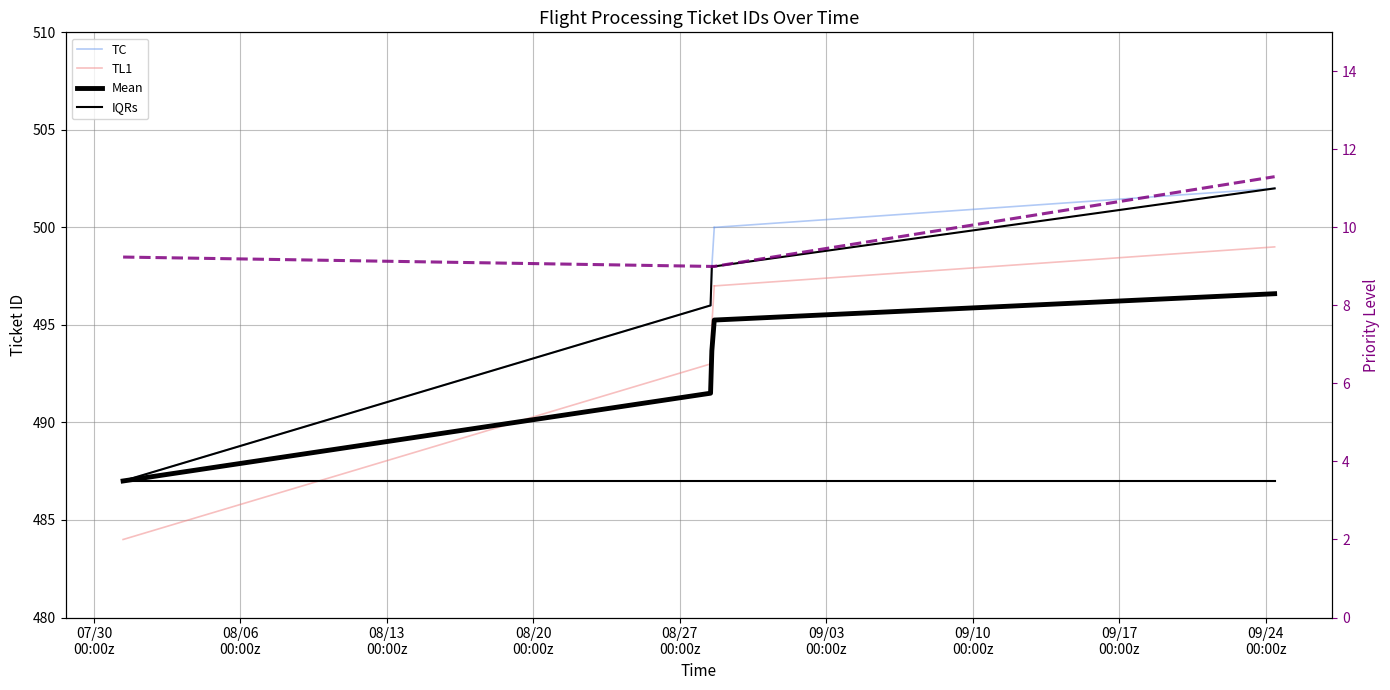

Rank the categories by value from lowest to highest.

2013-07-31 09:25:26, 2013-08-28 11:12:57, 2013-08-28 12:41:47, 2013-08-28 15:28:23, 2013-09-24 10:12:38